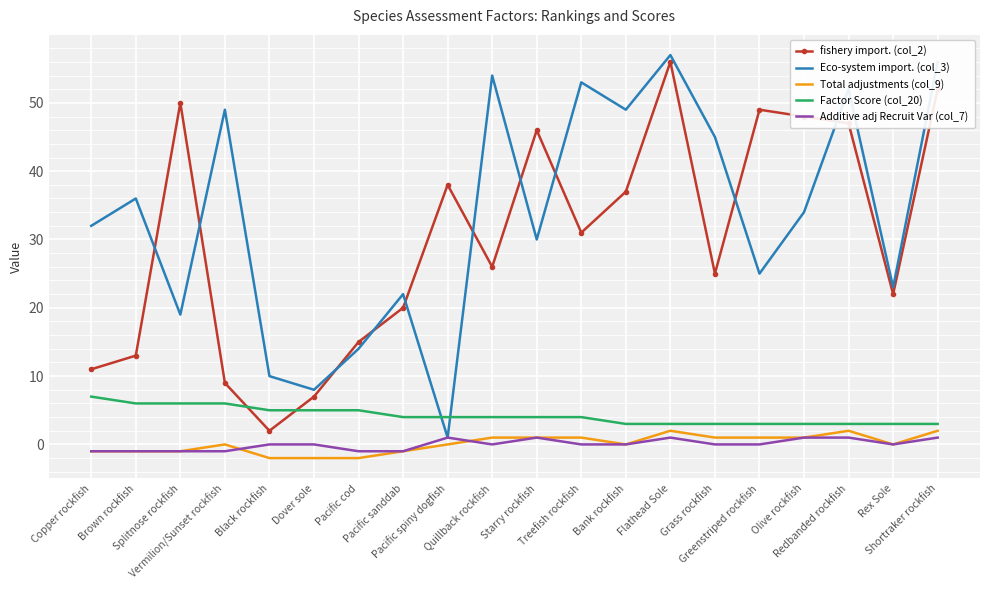

What is the greatest value displayed?

57